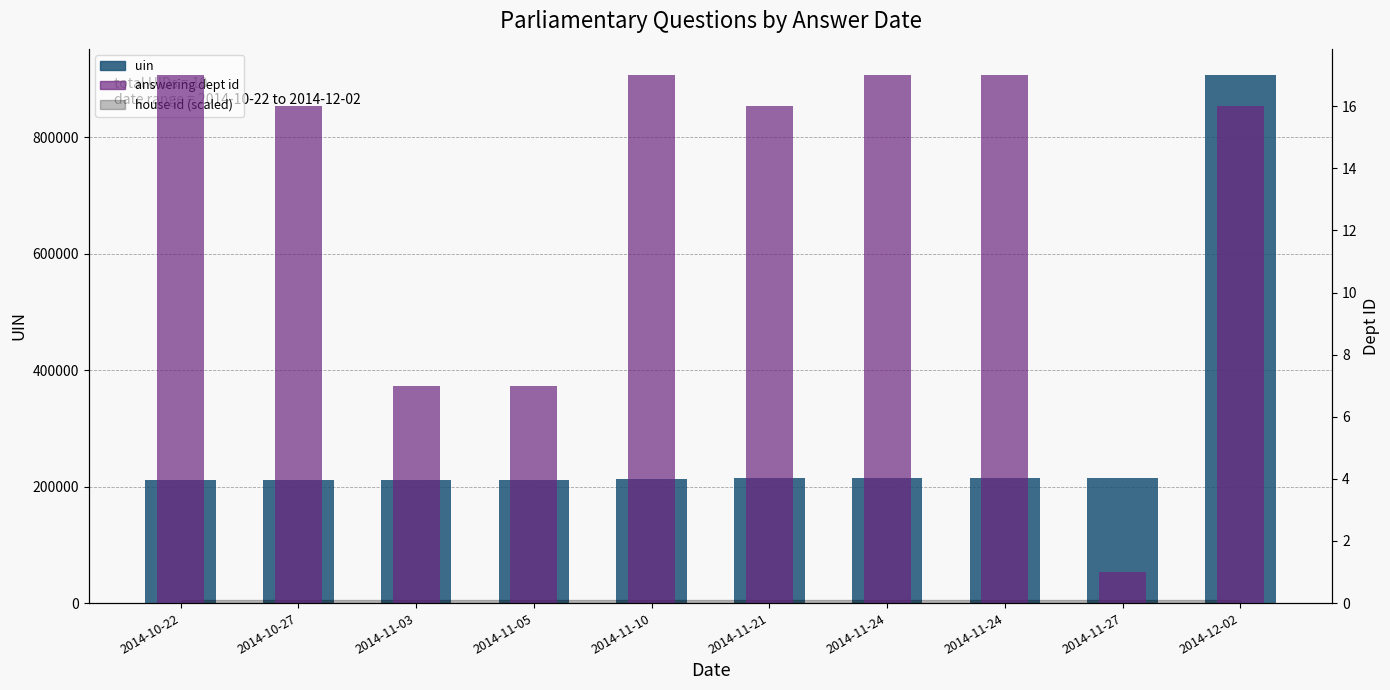

Which category has the highest value in the answering dept id series?

2014-10-22